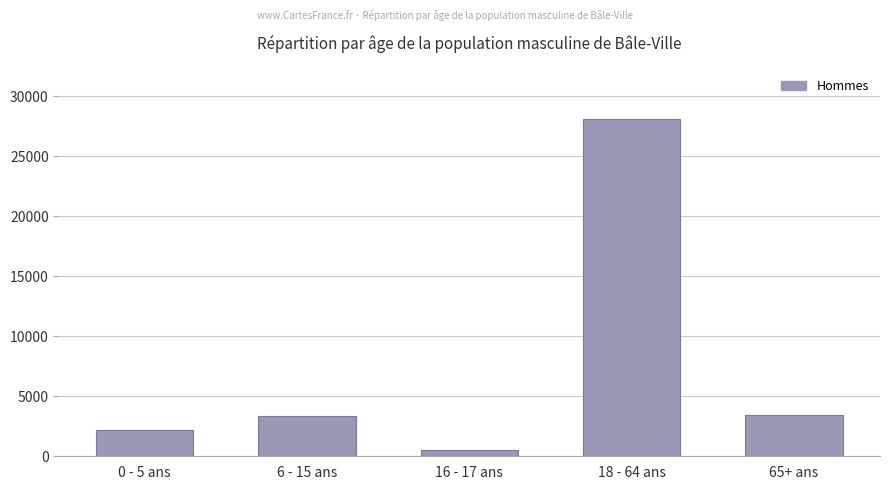

Count the number of categories in the chart.

5